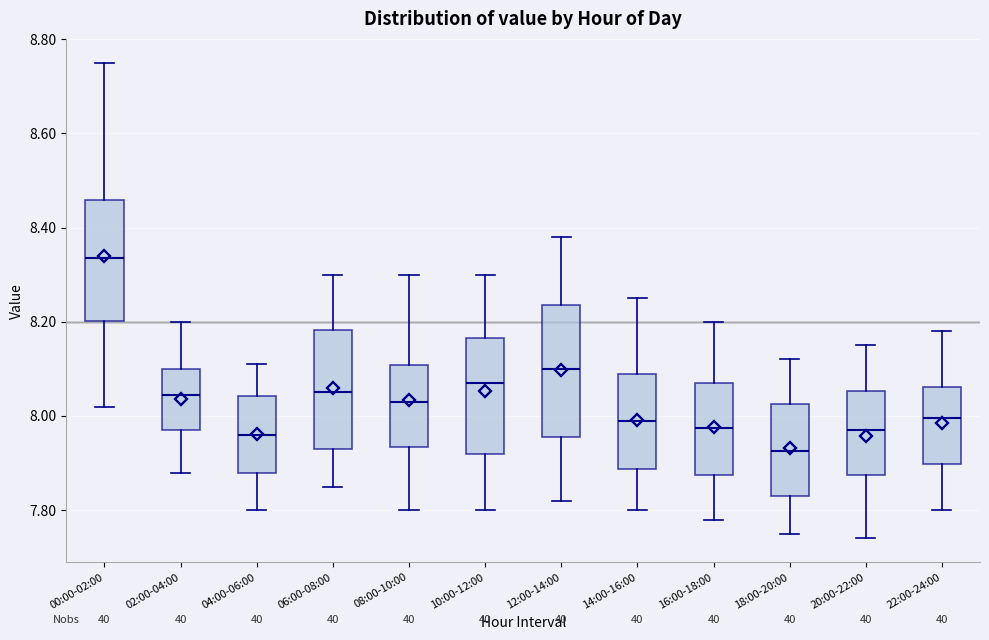

Comparing the boxes themselves (not the whiskers), which one is the tallest?

12:00-14:00